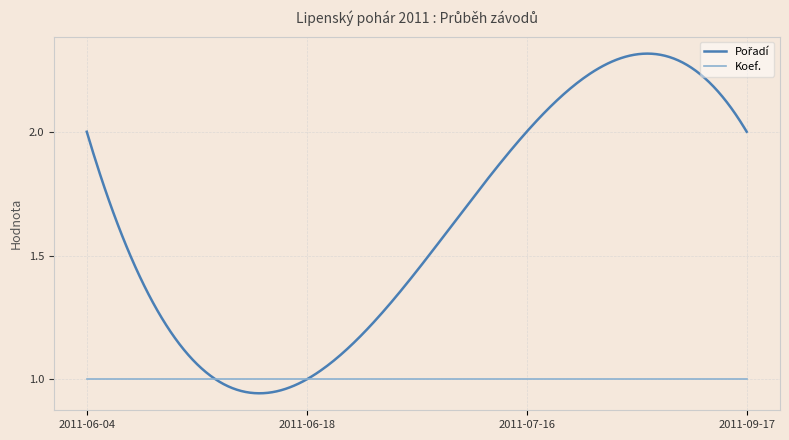

Does the chart display data point markers on the line(s)?

No